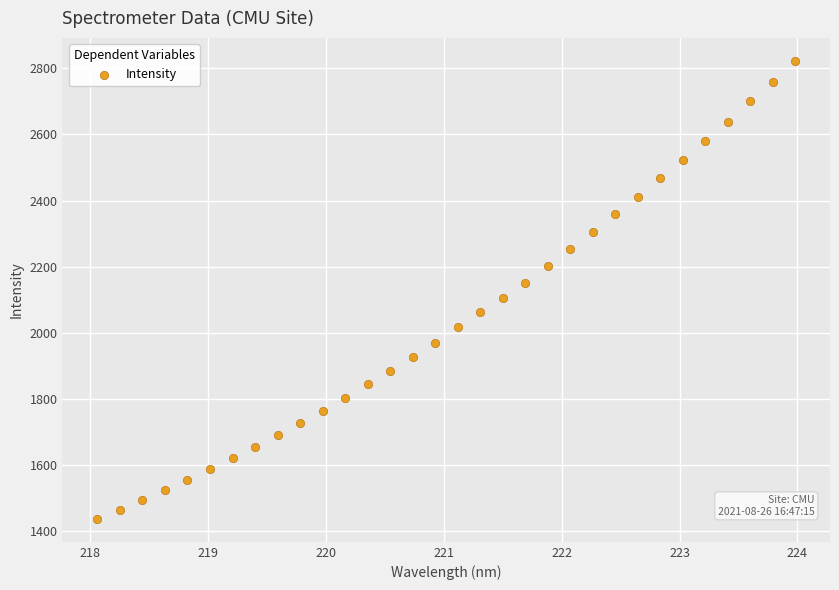

What is the range of Y values (max minus min)?

1386.3